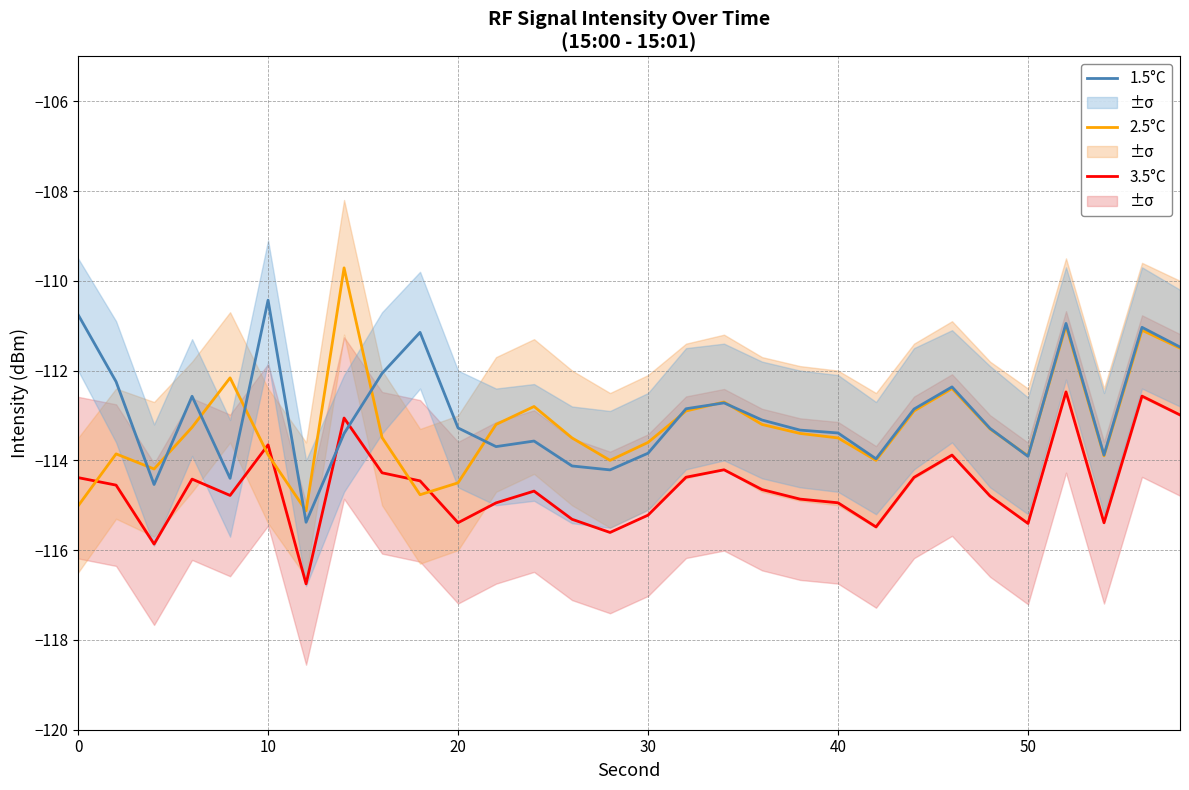

What is the maximum value for 3.5°C?

-112.5